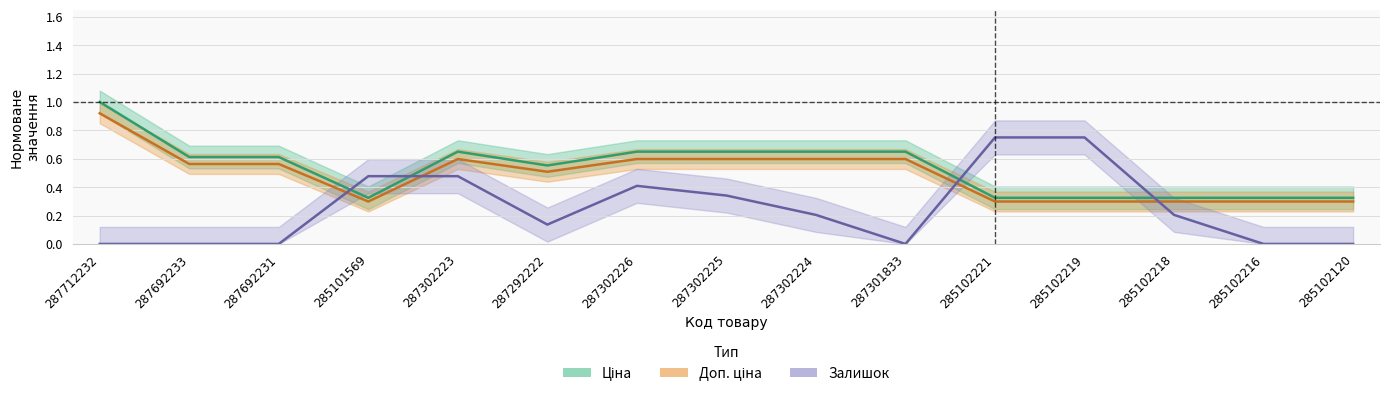

What is the highest value of the Ціна series?

1.0